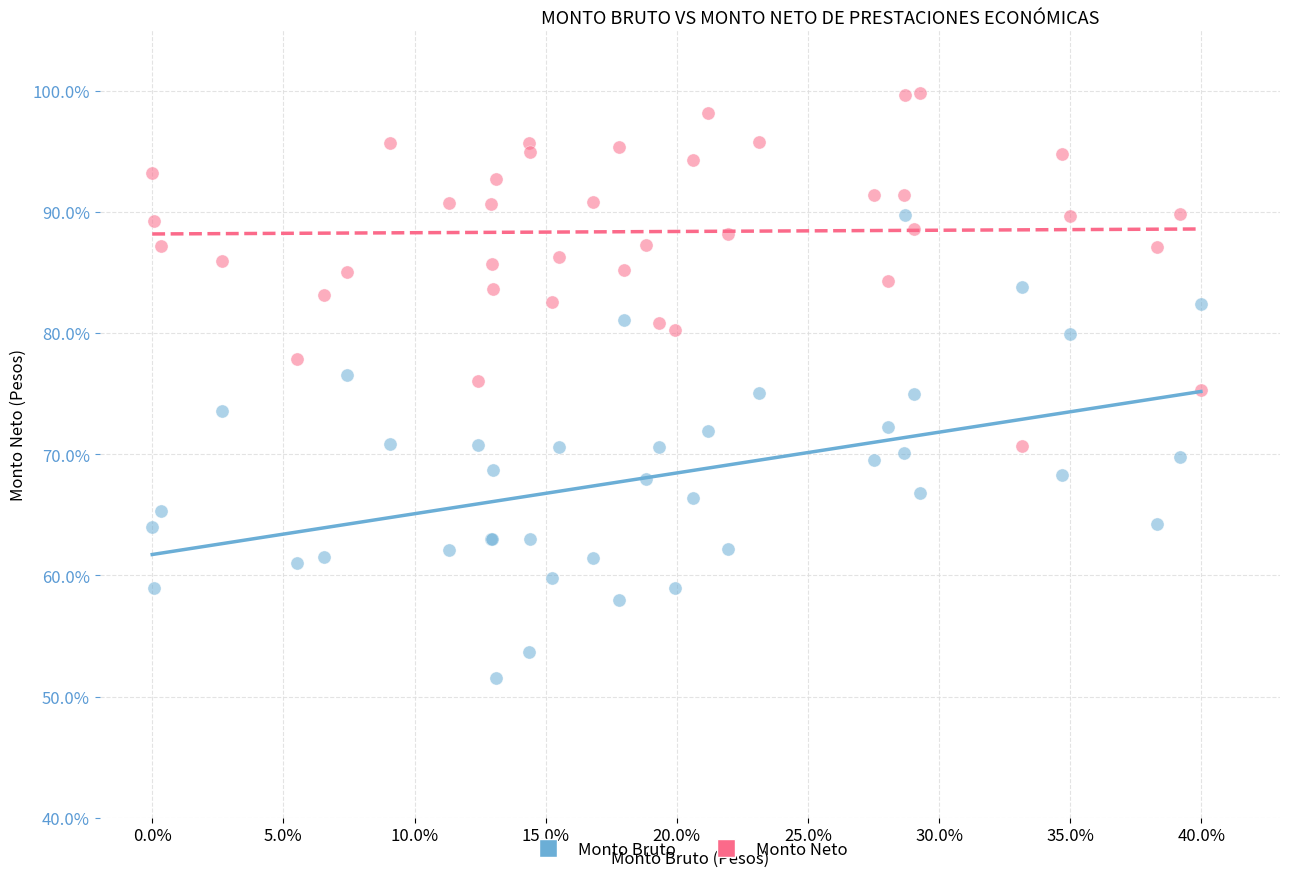

Which series has the largest Y range (max minus min)?

Monto Bruto